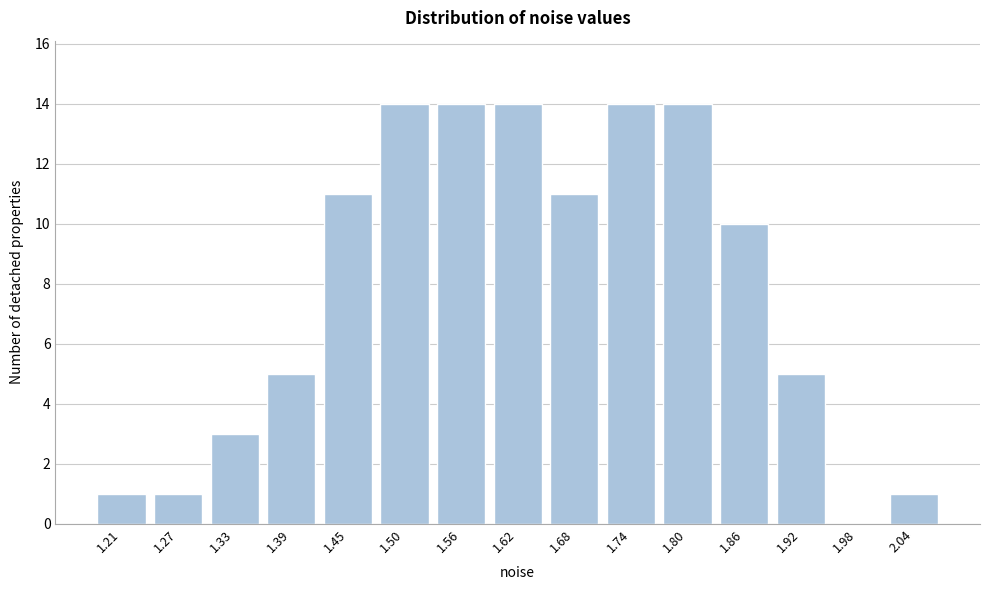

Reading right to left, extract all data points from this chart.

2.04=1	1.98=0	1.92=5	1.86=10	1.80=14	1.74=14	1.68=11	1.62=14	1.56=14	1.50=14	1.45=11	1.39=5	1.33=3	1.27=1	1.21=1